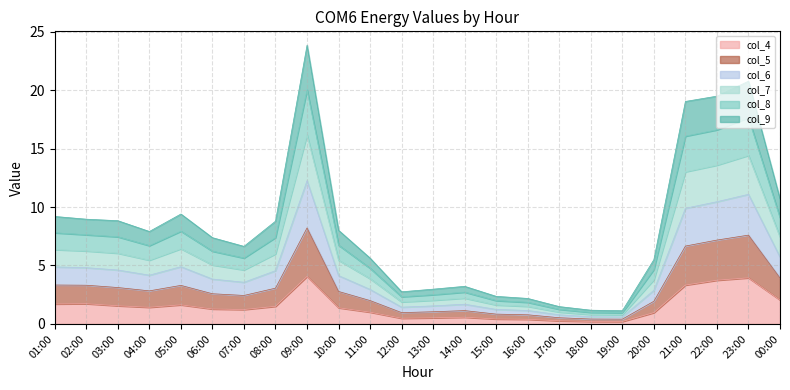

How many lines are shown in the chart?

6